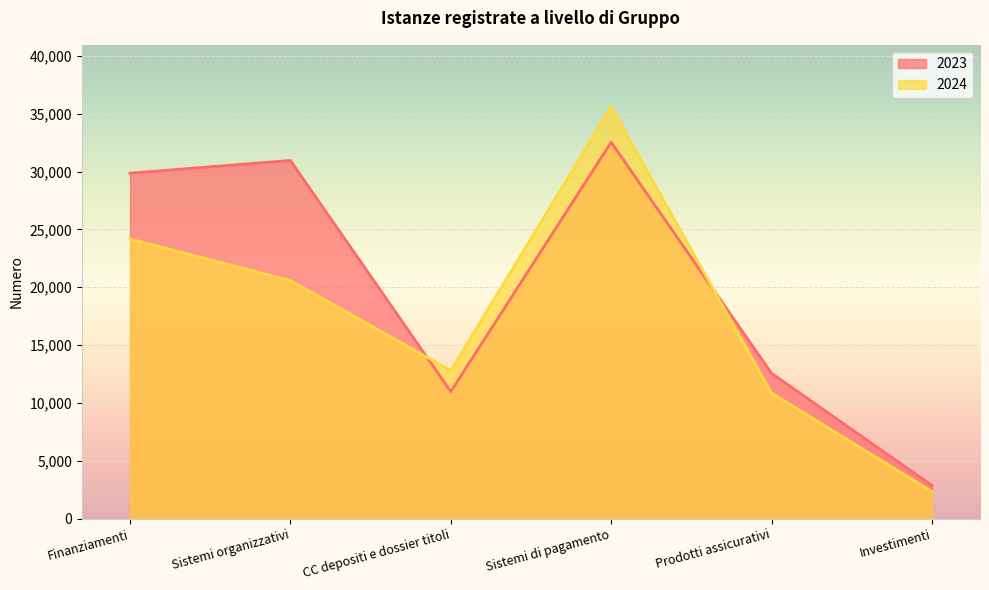

What is the label of the 5th point from the left?

Prodotti assicurativi